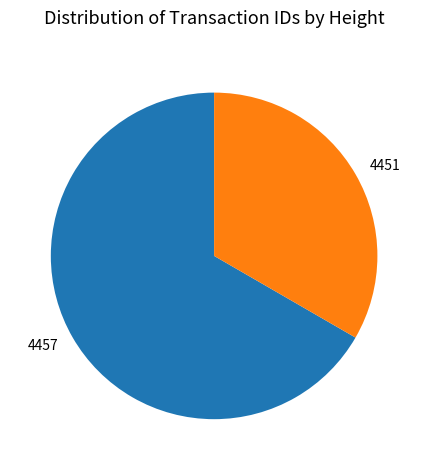

What is the smallest slice in the pie chart?

4451